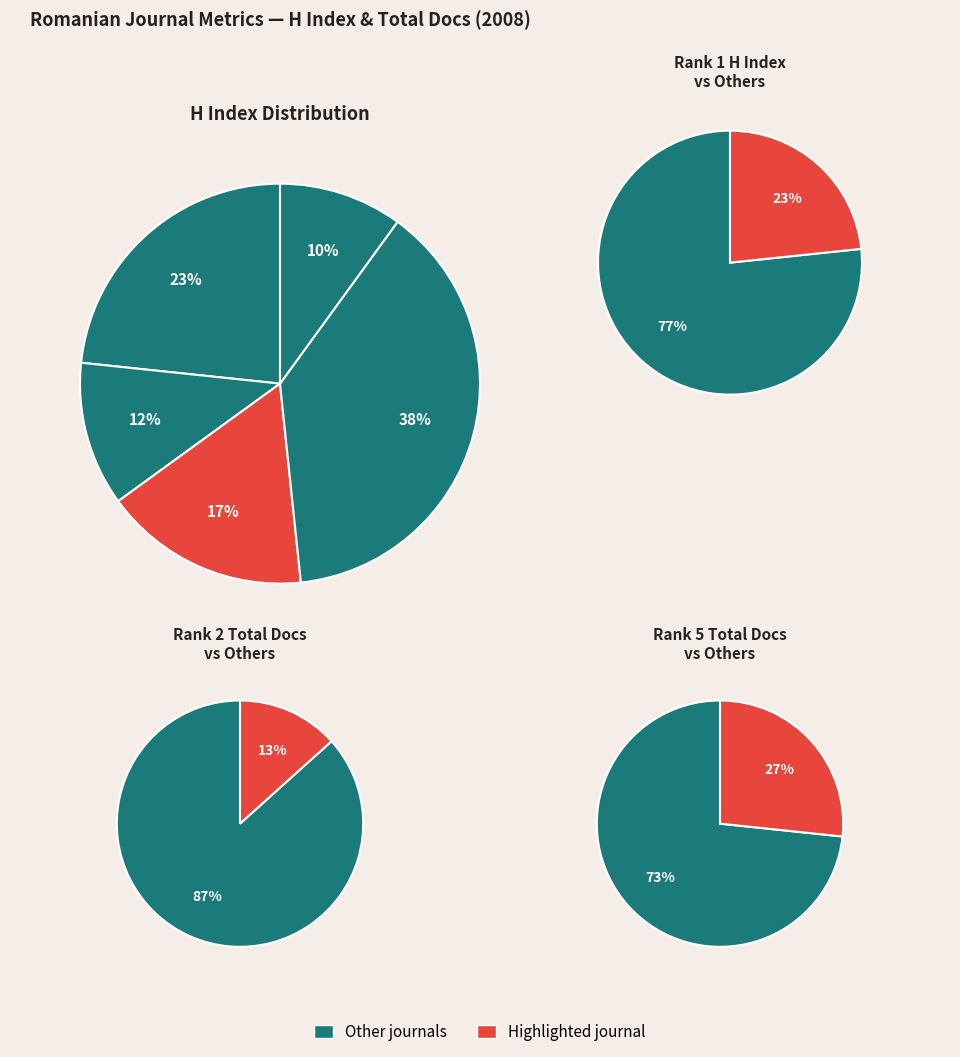

At Studia Phaenomenologica, list the series in order from largest to smallest.

Total Docs. (2008), H index